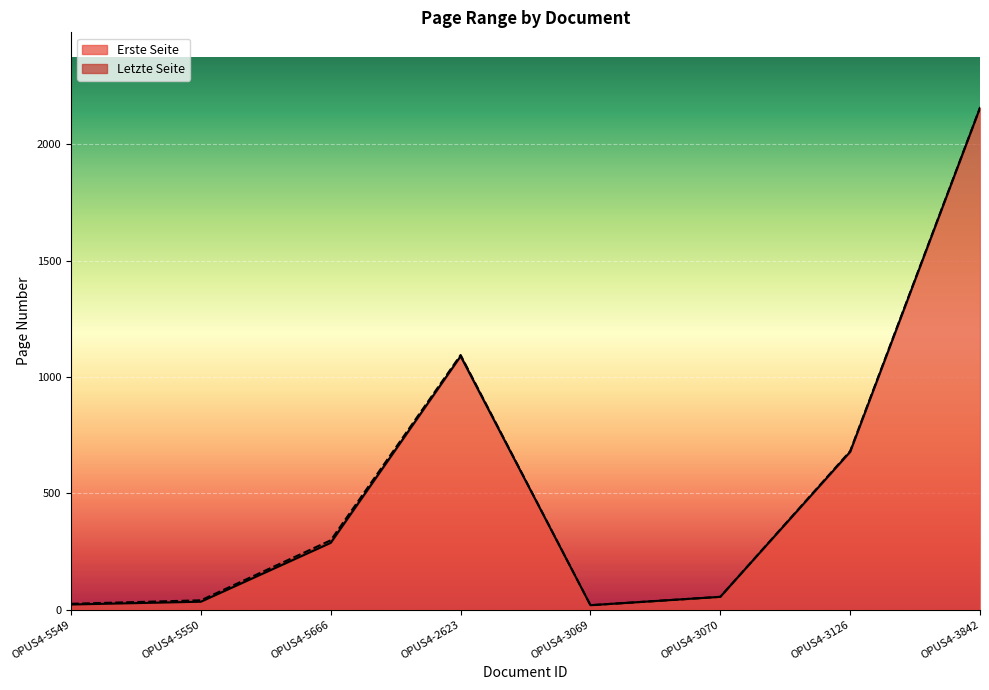

What is the label of the 5th point from the left?

OPUS4-3069